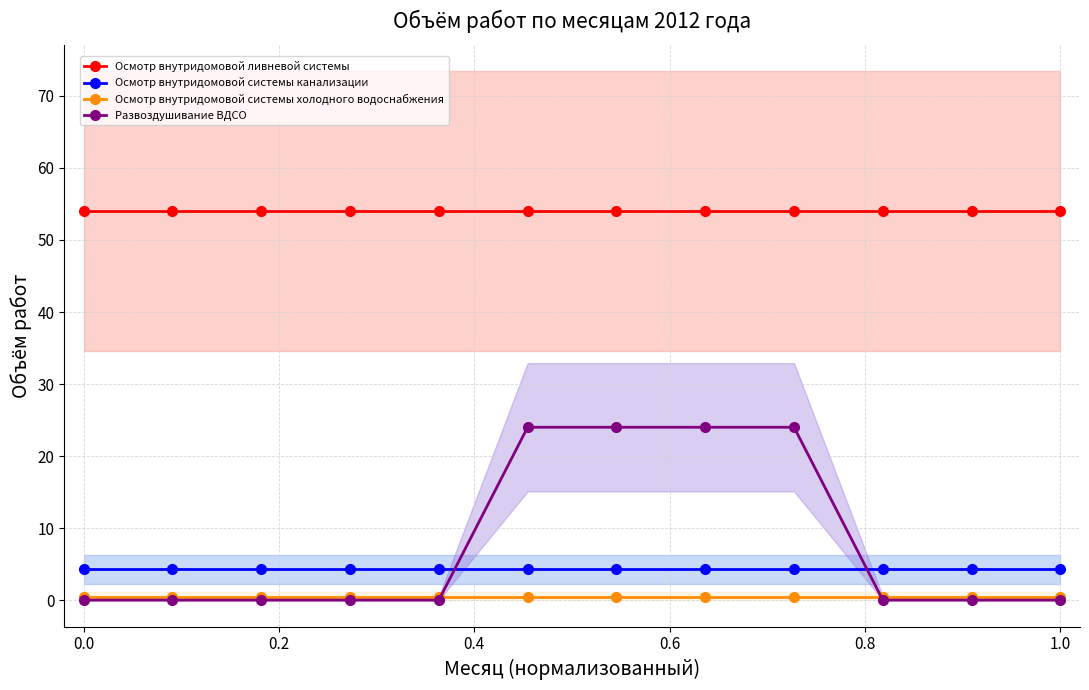

The value of Развоздушивание ВДСО at 0.0 is 15.5. True or false?

False